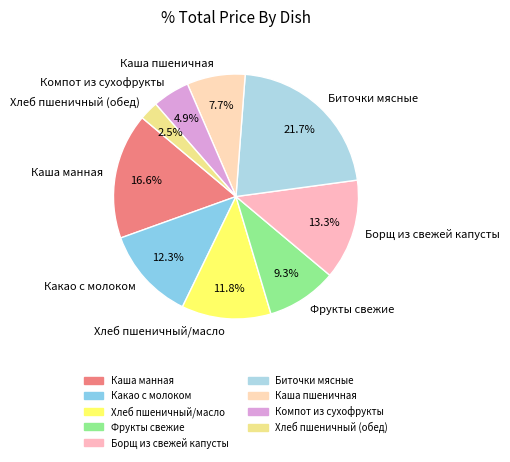

The Какао с молоком slice represents 21% of the pie. True or false?

False